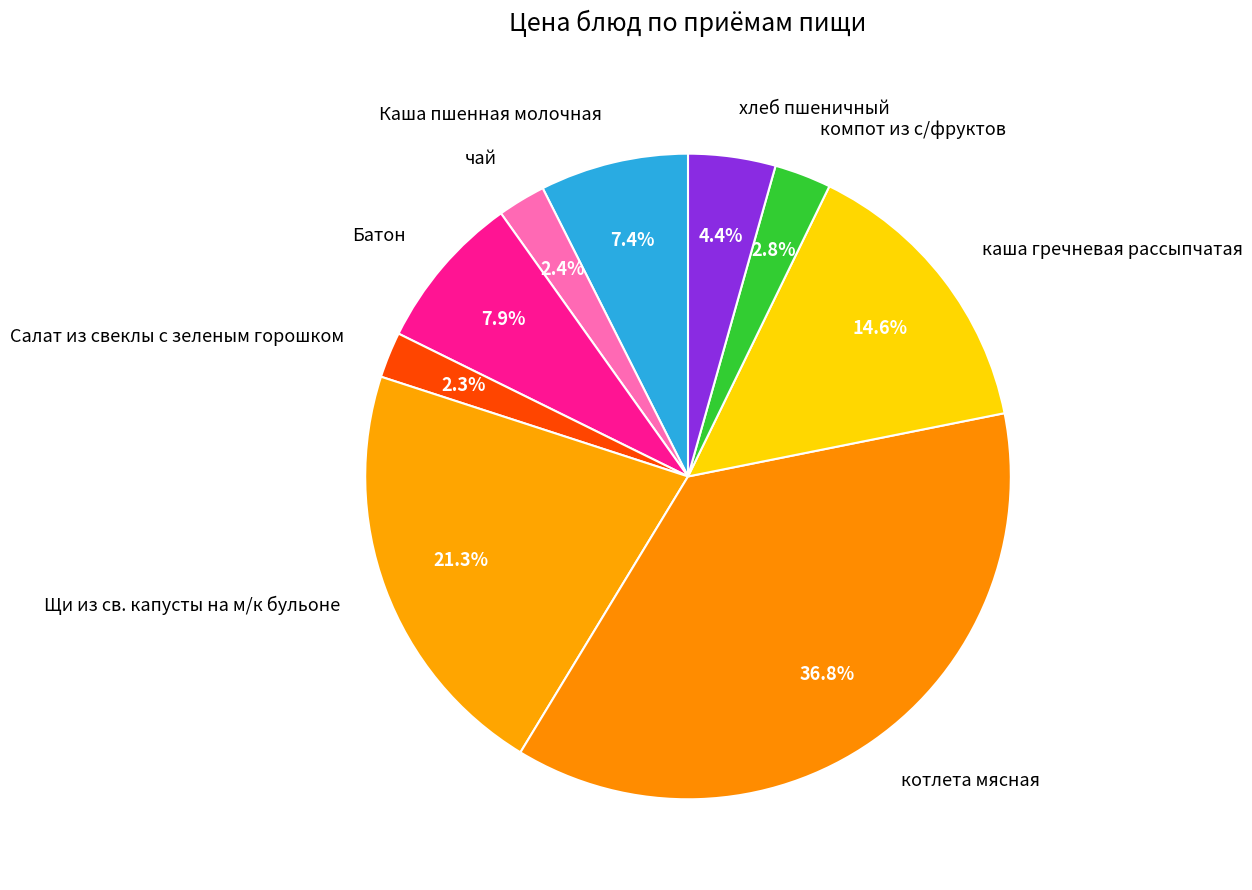

How much of the chart is everything except хлеб пшеничный?

95.6%